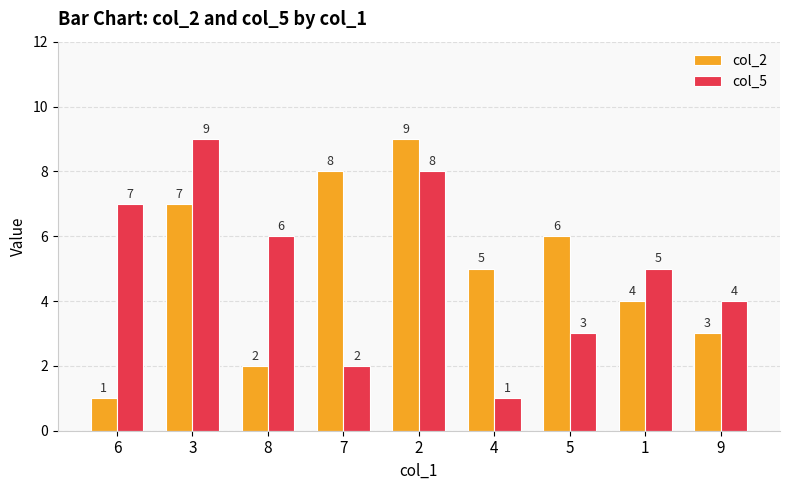

Count the number of data series in this chart.

2